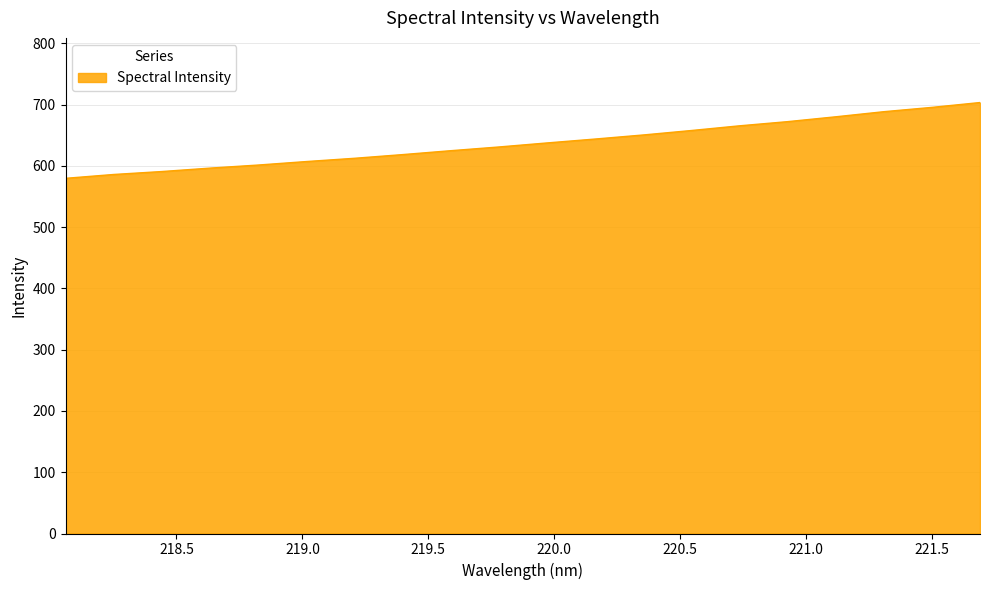

What is the smallest value displayed?

579.8